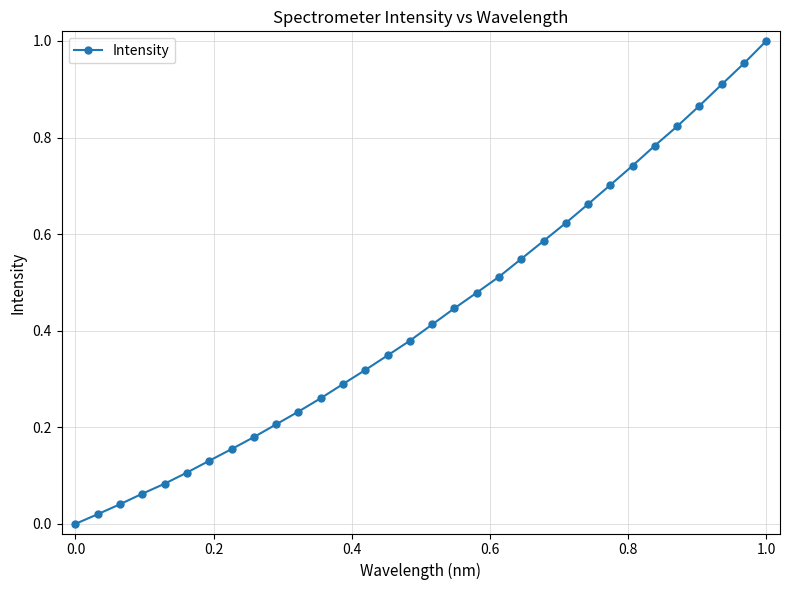

What is the sum of all values?

13.9